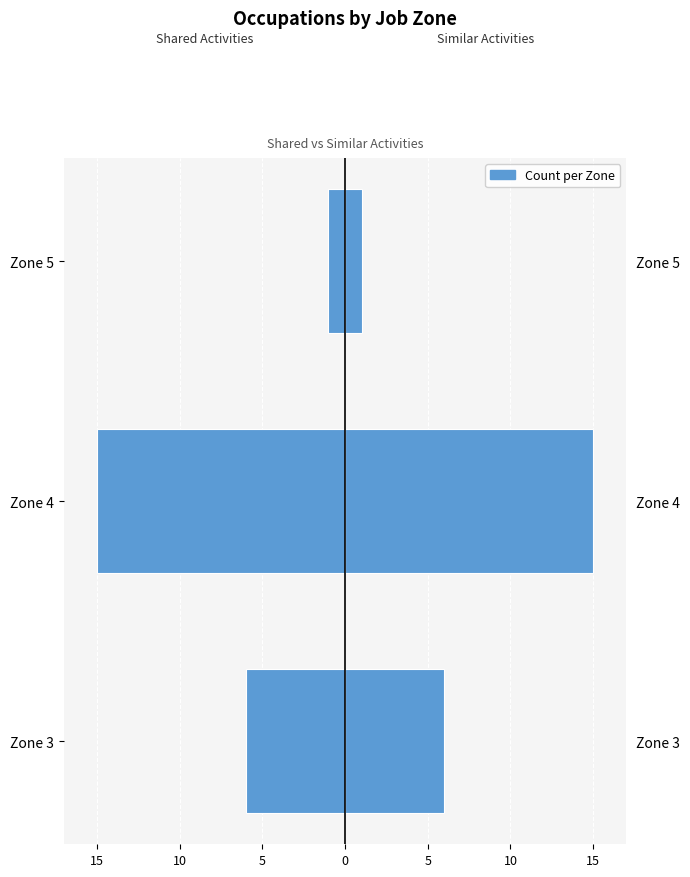

What is the value of the Shared Activities bar at the 1st from the left?

-6